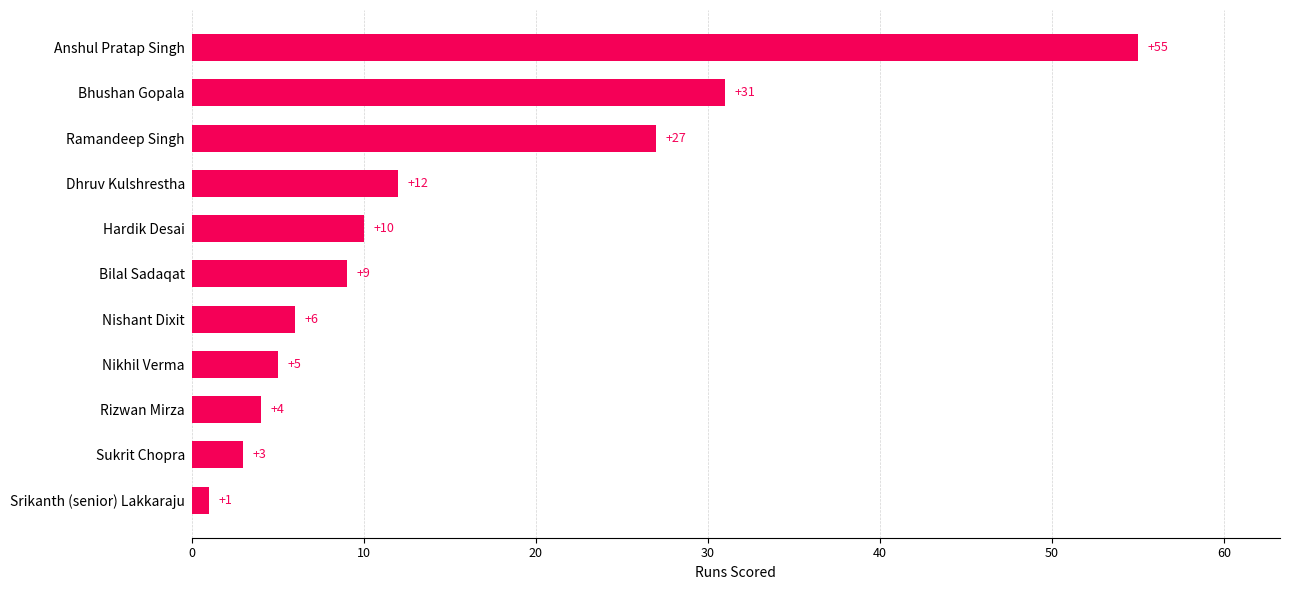

Reading bottom to top, extract all data points from this chart.

1	3	4	5	6	9	10	12	27	31	55